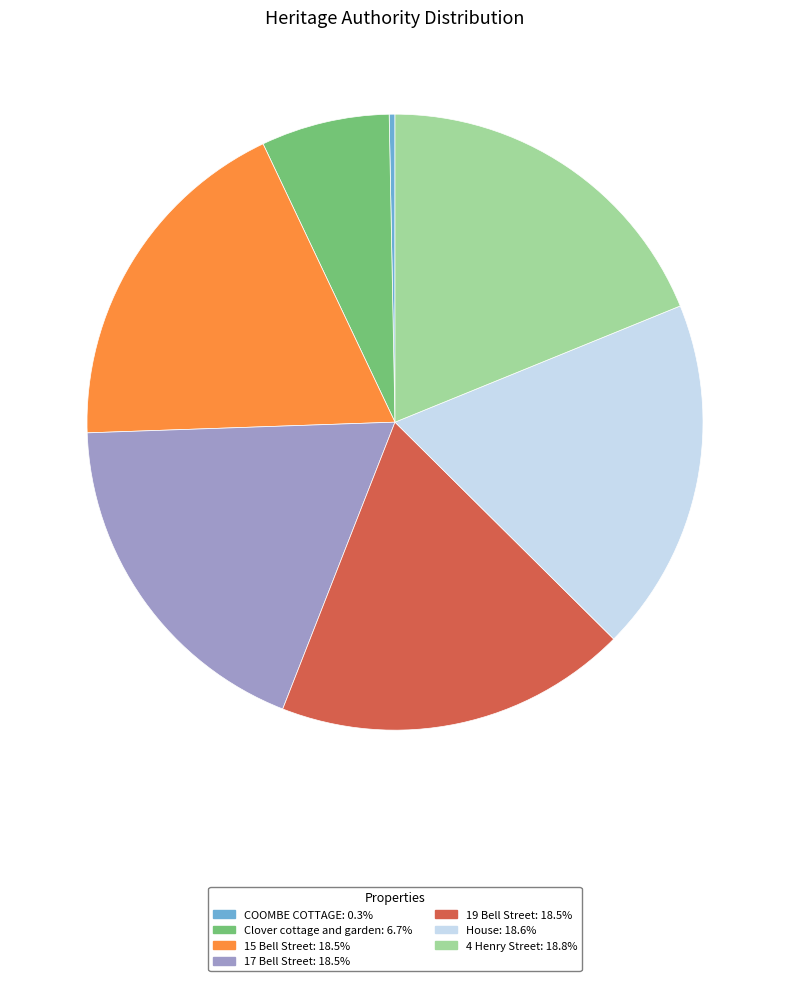

Is the sum of Clover cottage and garden and House greater than half?

No